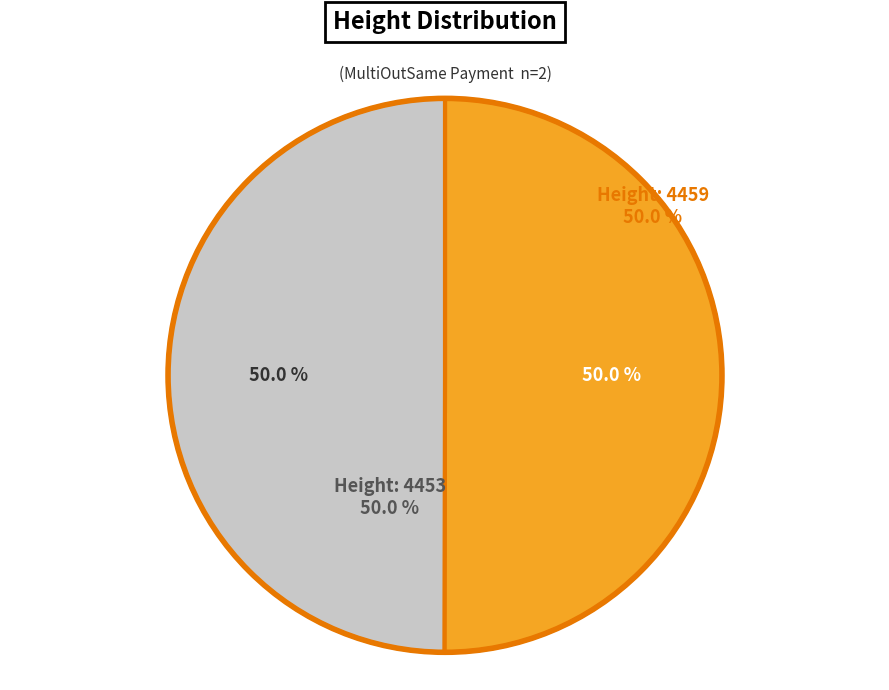

Count the number of slices in the pie.

2